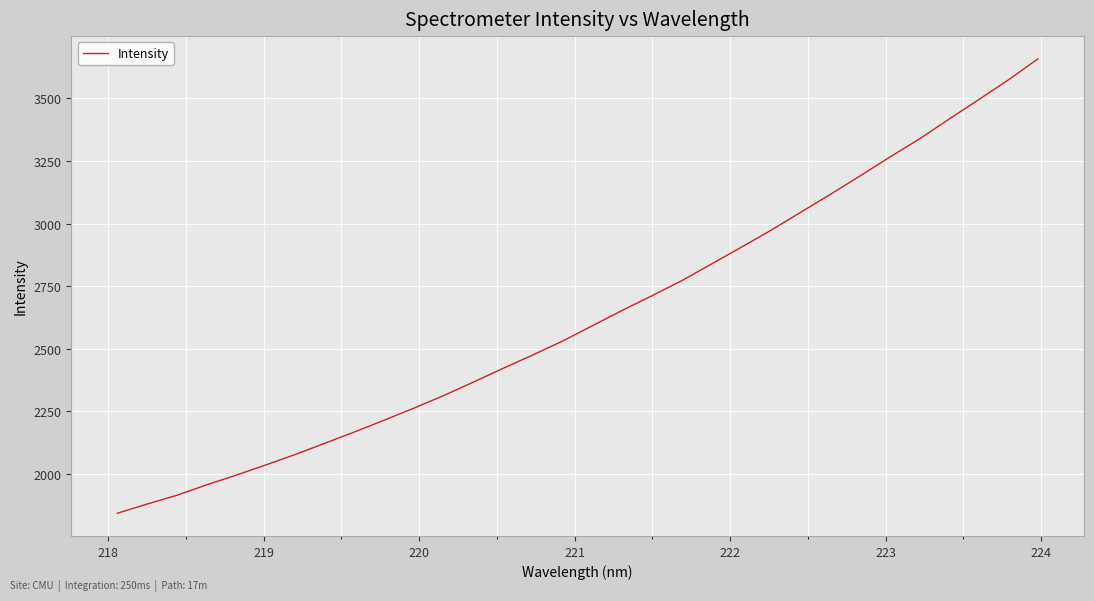

What is the minimum value shown in the chart?

1843.7